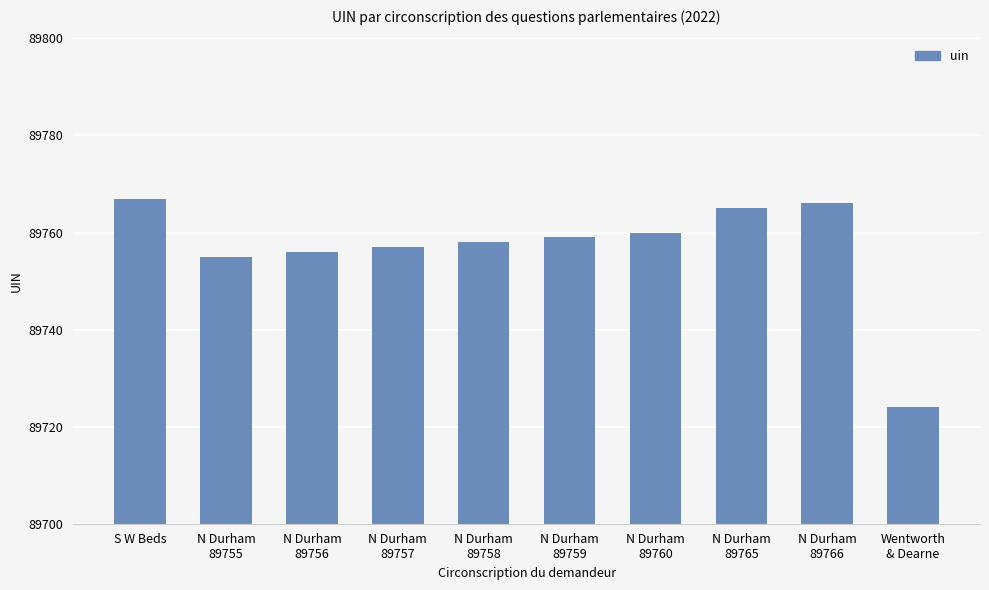

How many values are below 89759?

5